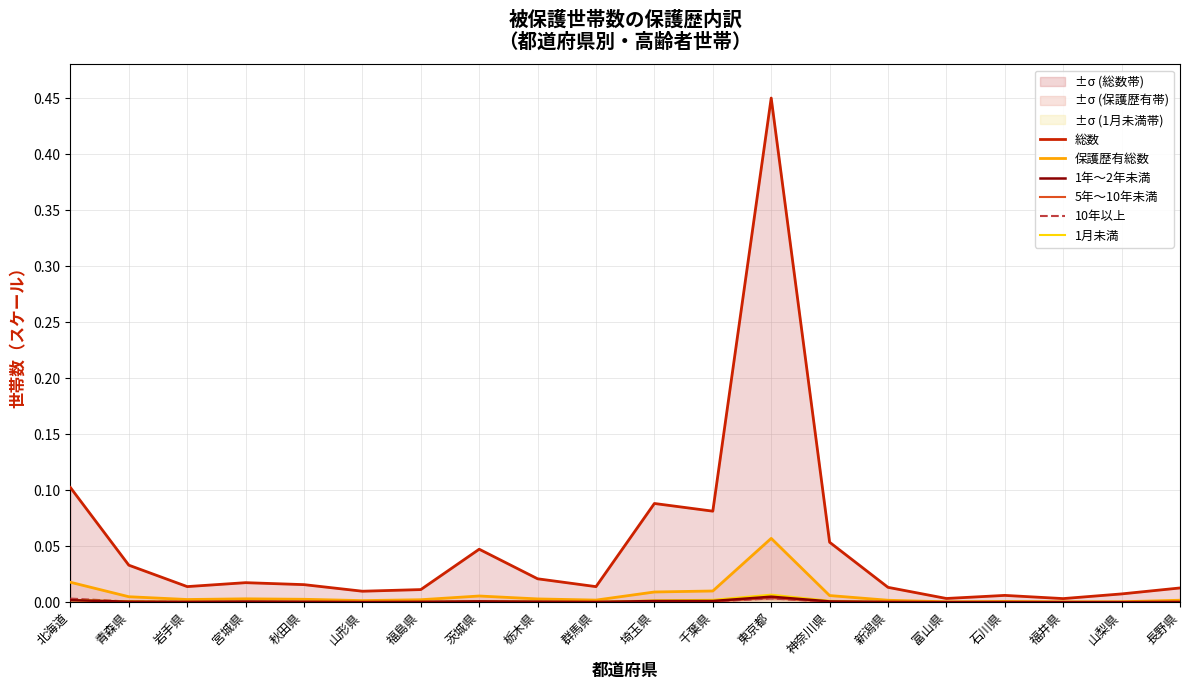

Rank the series at 群馬県 from highest to lowest value.

総数, 保護歴有総数, 1年～2年未満, 1月未満, 10年以上, 5年～10年未満